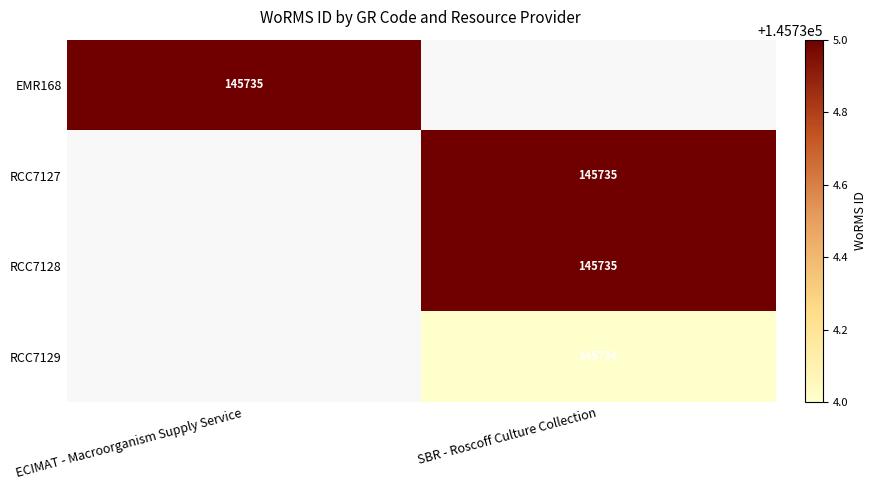

At how many categories does at least one series exceed 27395?

2